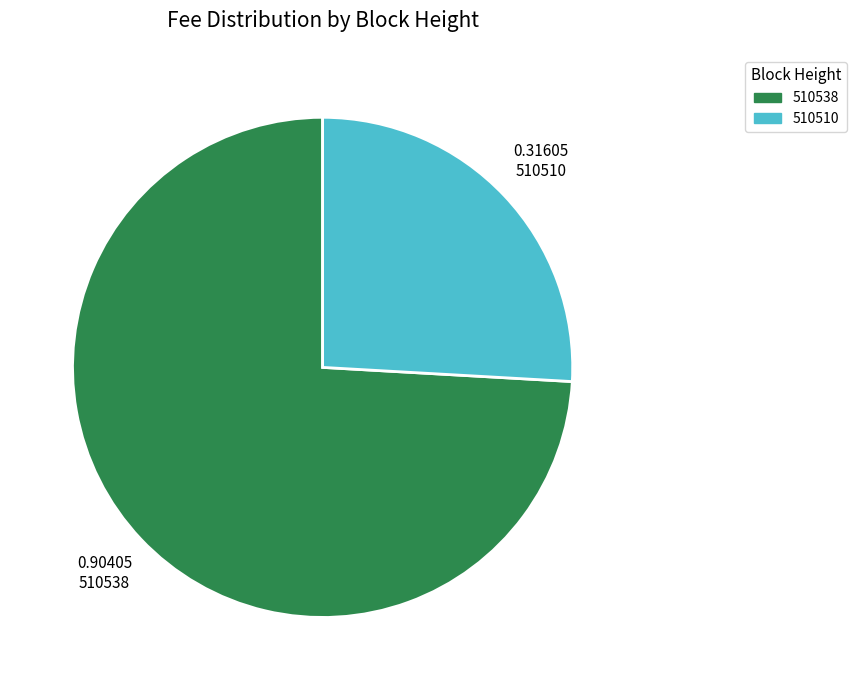

Between 510510 and 510538, which is larger?

510538